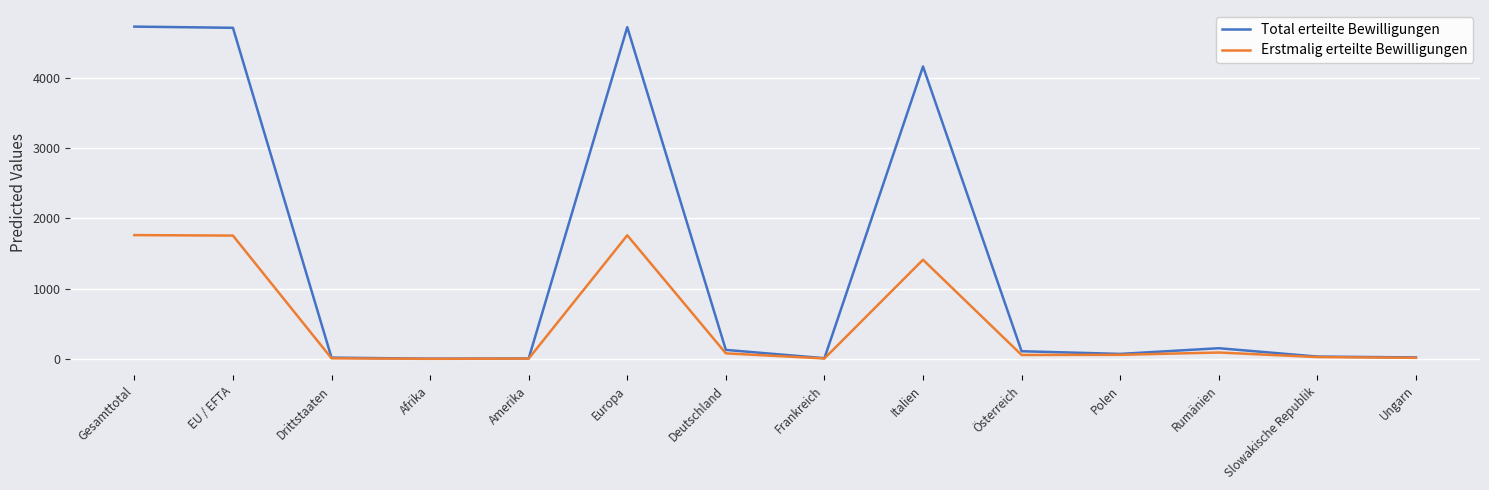

Which series has the largest total across all categories?

Total erteilte Bewilligungen